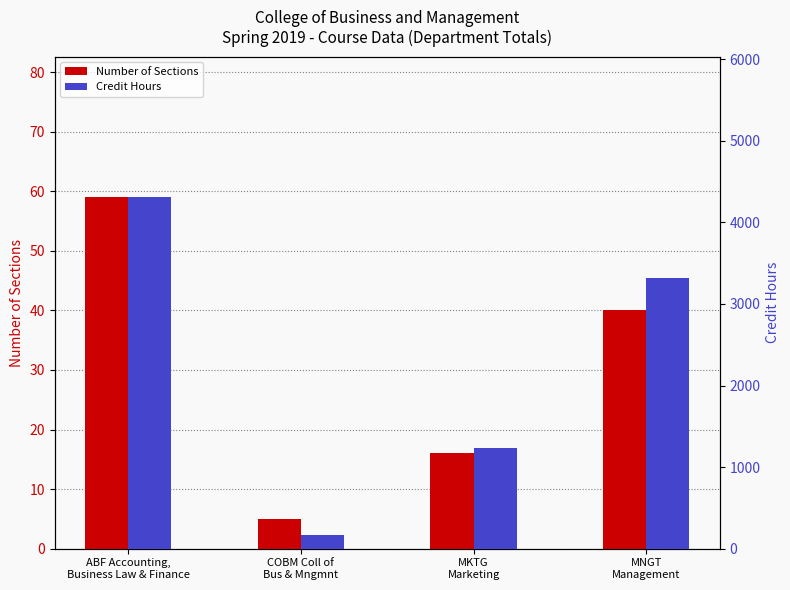

What is the lowest value of the Credit Hours series?

162